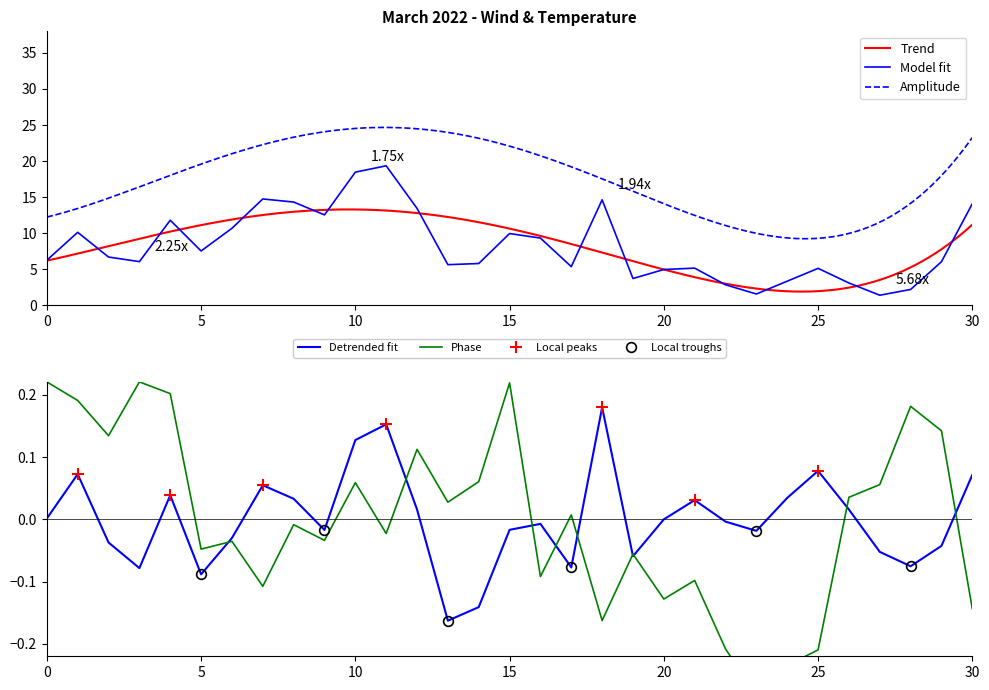

True or false: Detrended fit has a value of 0.0 at 20.

True